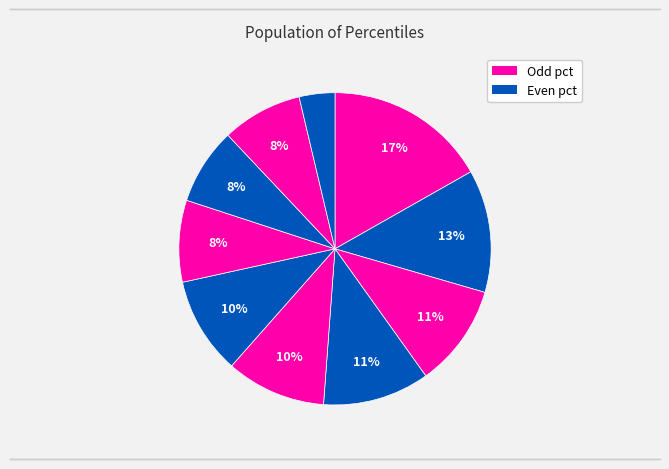

How many slices are in this pie chart?

10